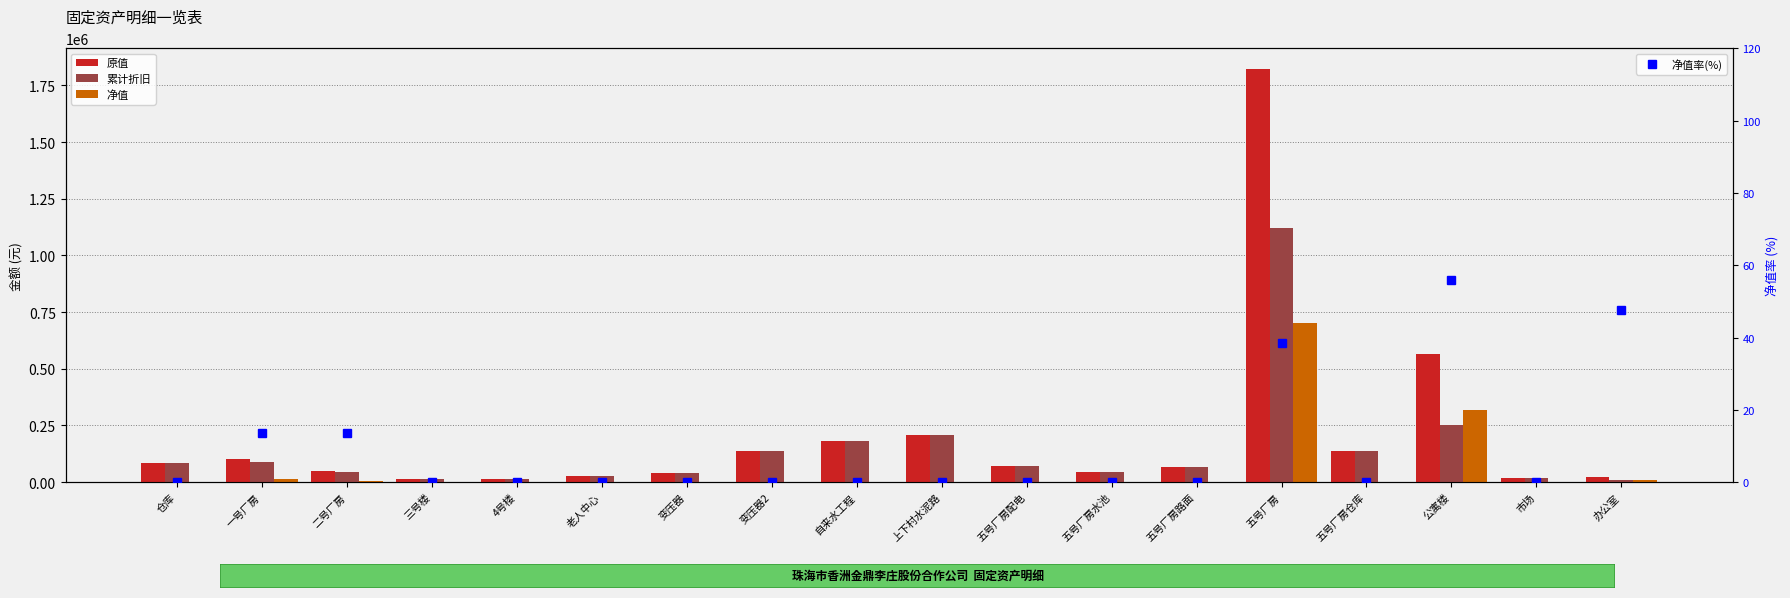

What is the difference between the highest and lowest values at 上下村水泥路?

208800.0